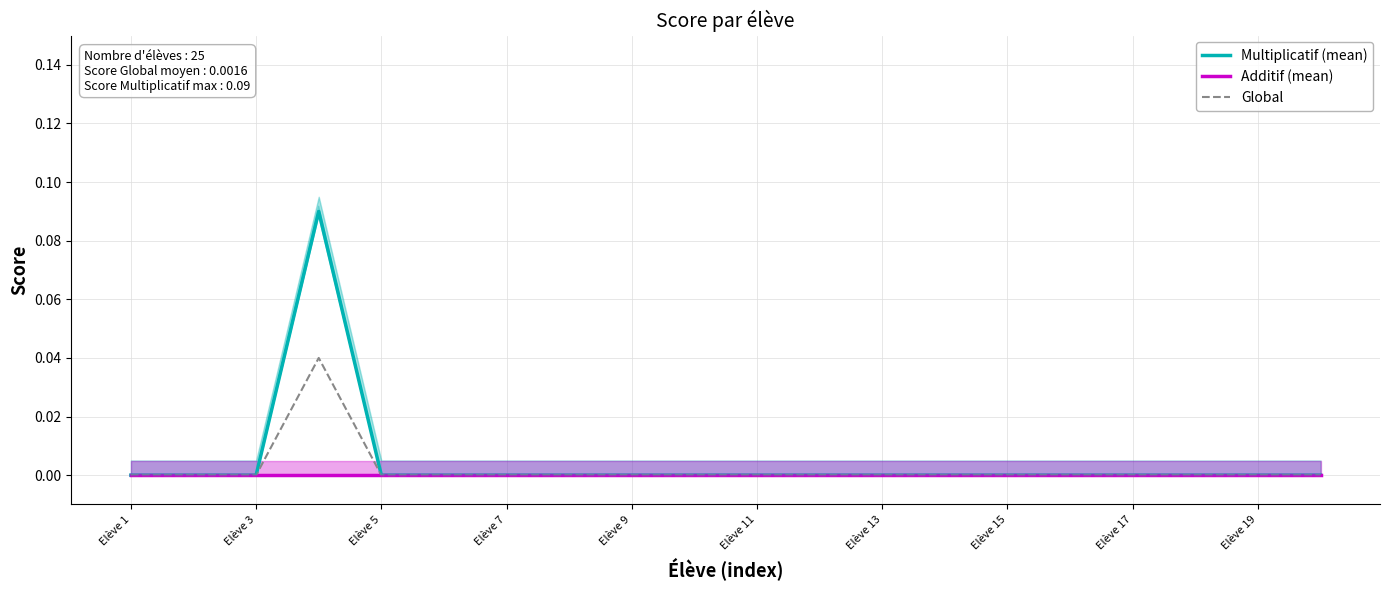

How many series are shown in this chart?

3